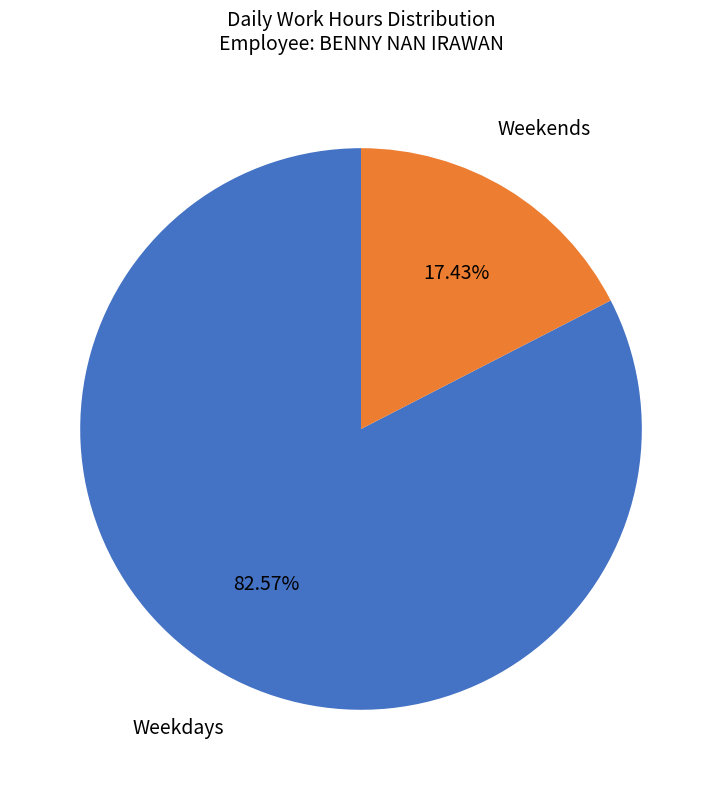

Does Weekdays represent more than half of the total?

Yes